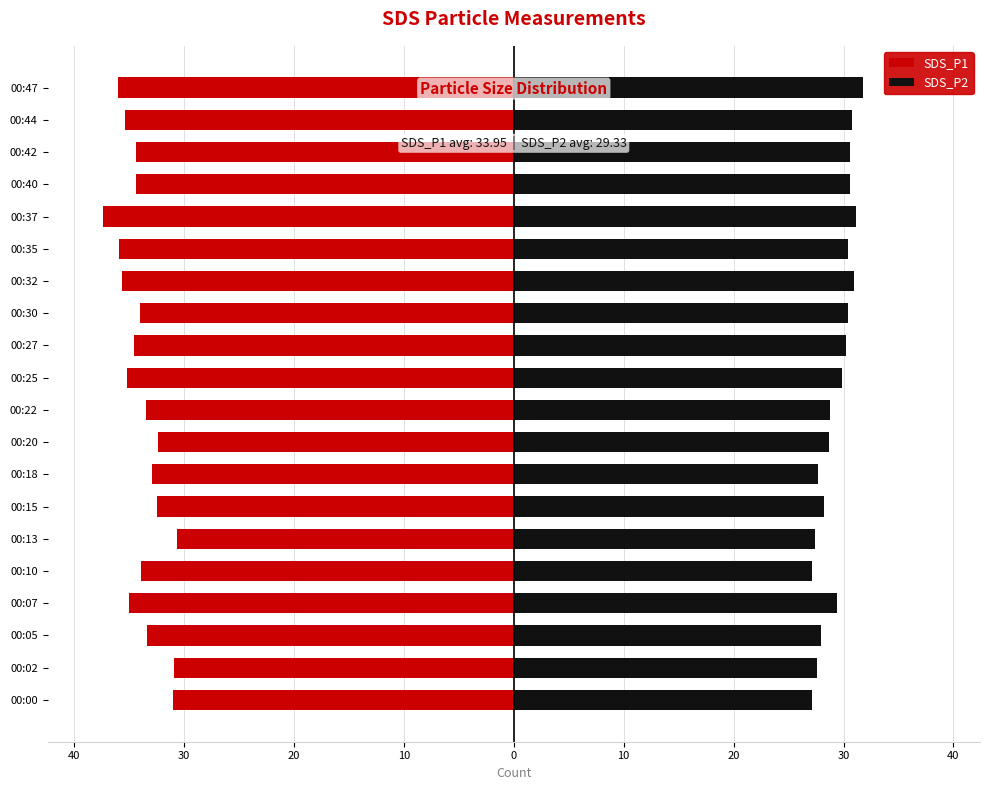

How many categories are shown in the chart?

20